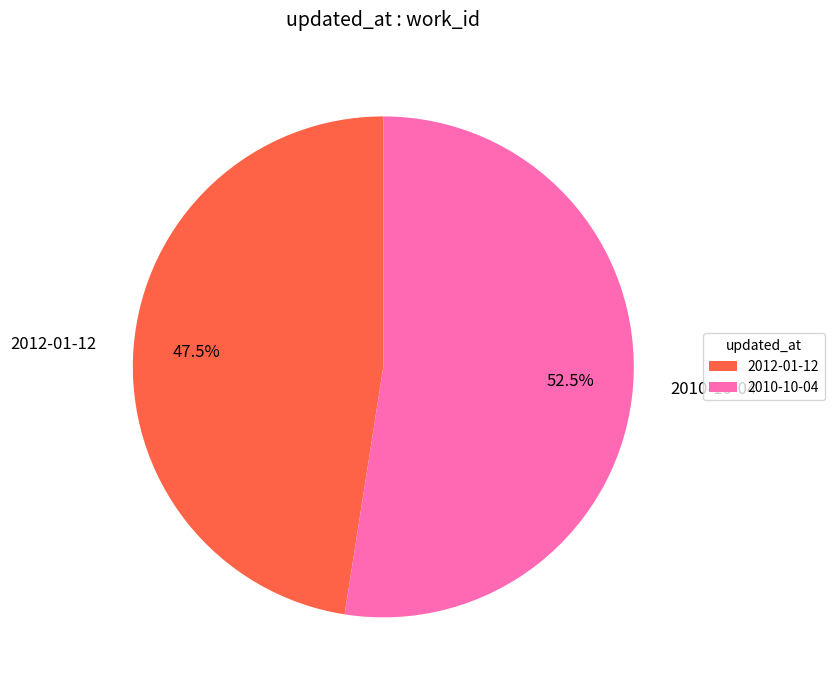

Which slice is the largest?

2010-10-04